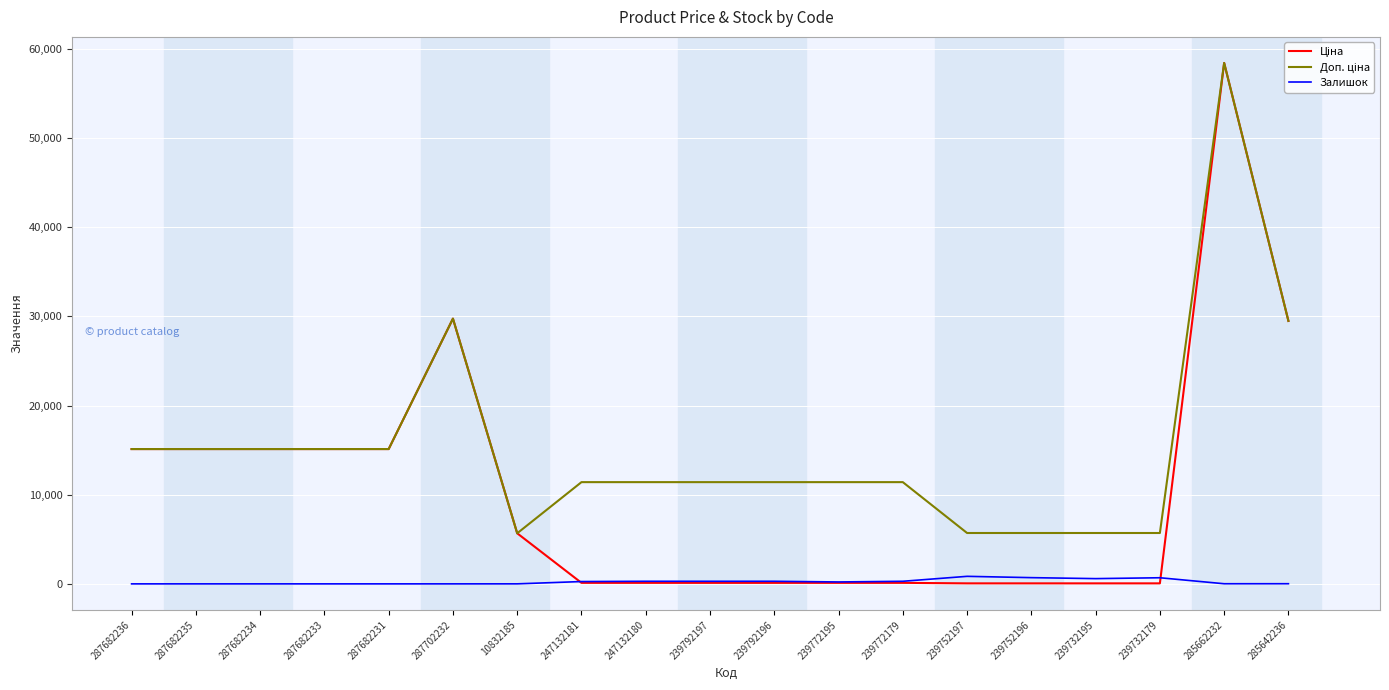

Which label corresponds to the largest value in the chart?

285662232